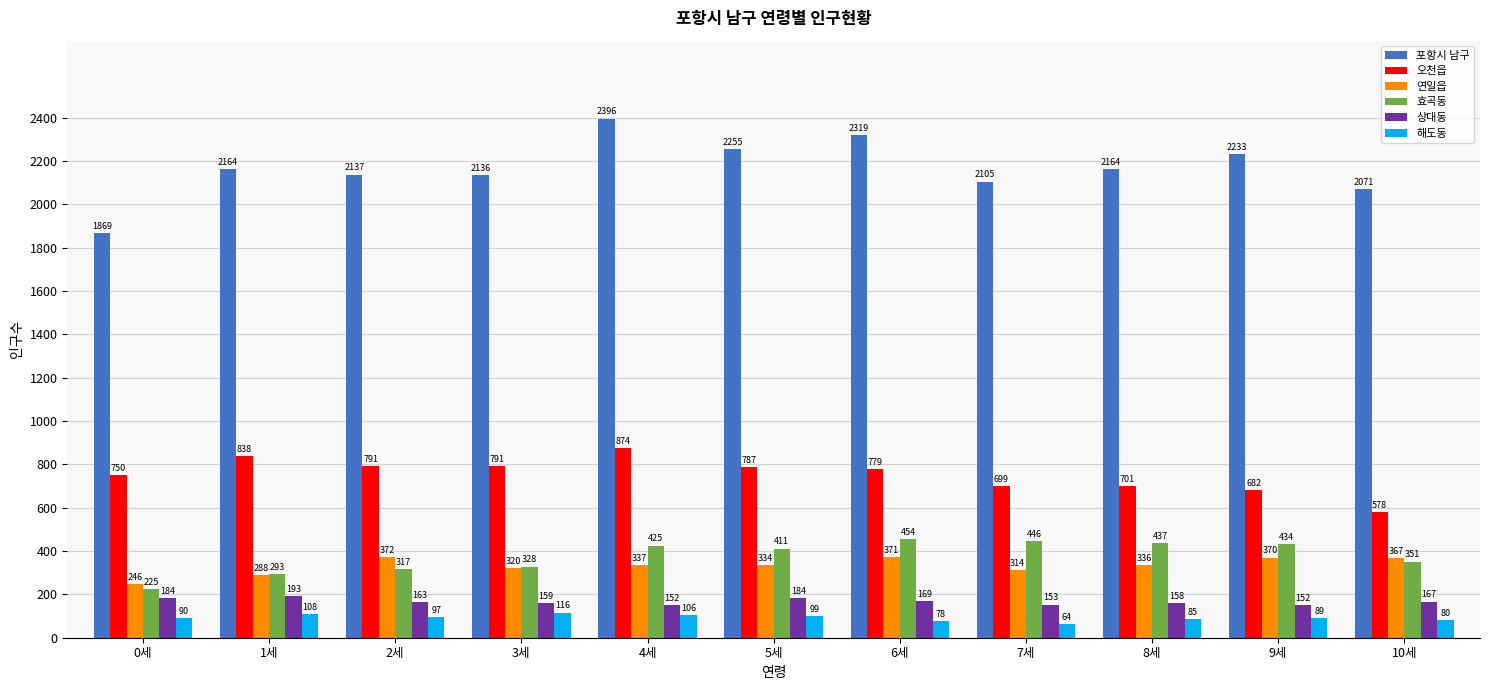

At which category is the sum across all series the highest?

4세